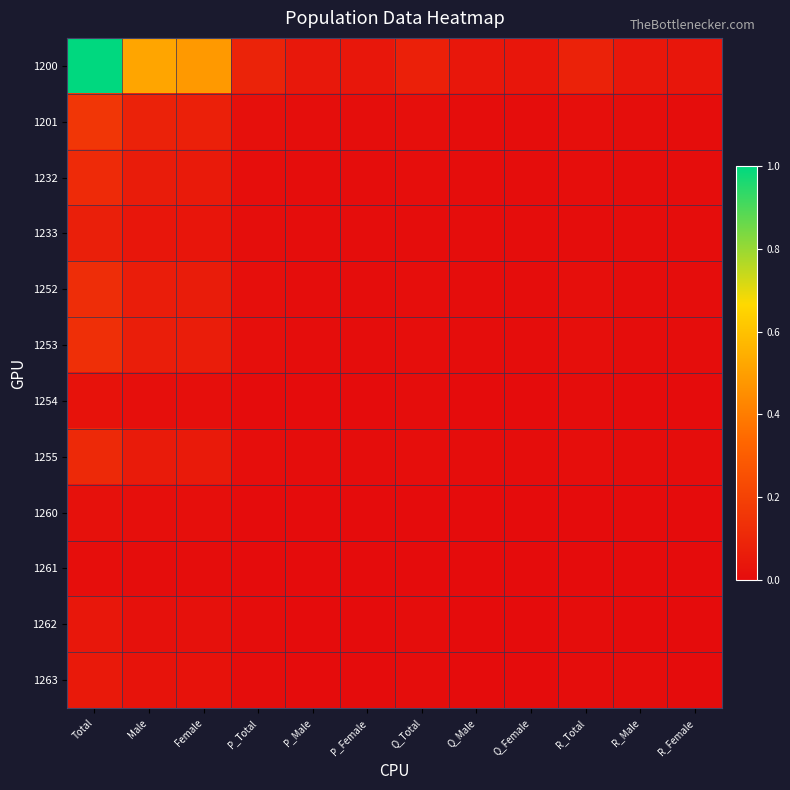

At how many categories does at least one series exceed 0?

12